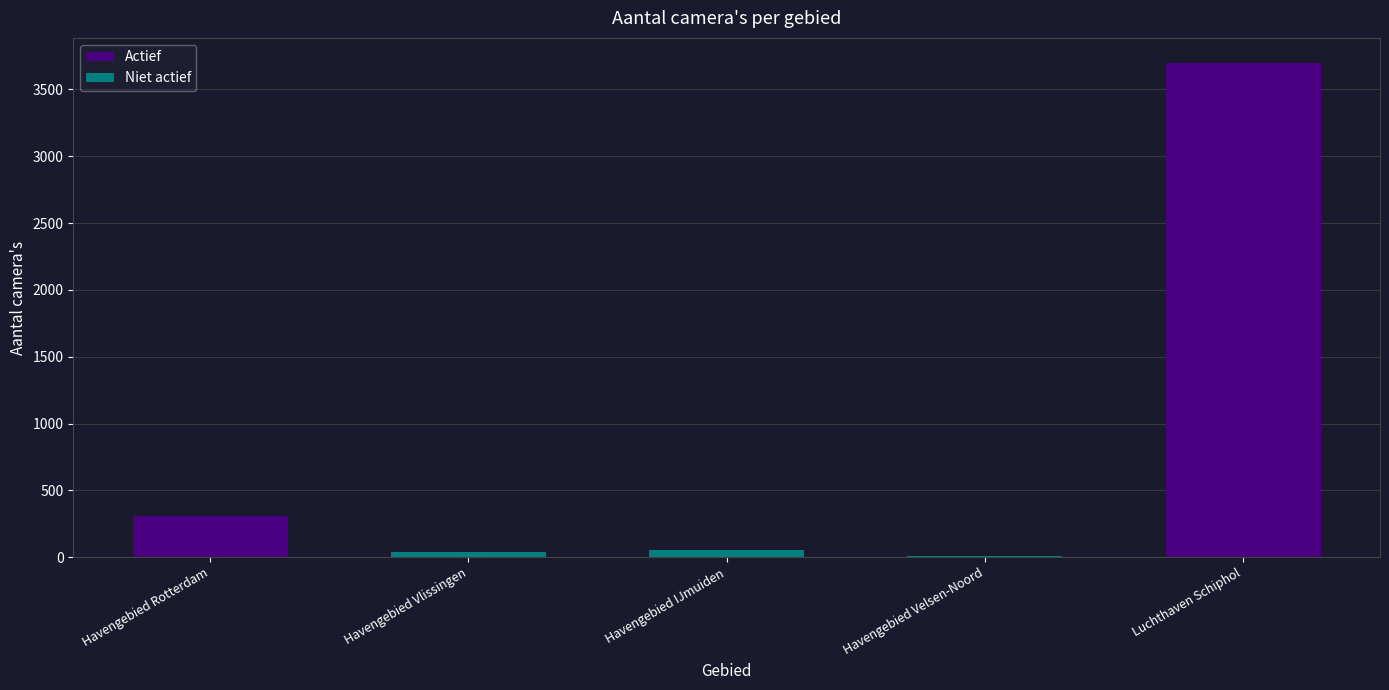

Reading right to left, list all the values displayed in this chart.

Luchthaven Schiphol=3700	Havengebied Velsen-Noord=6	Havengebied IJmuiden=57	Havengebied Vlissingen=37	Havengebied Rotterdam=309